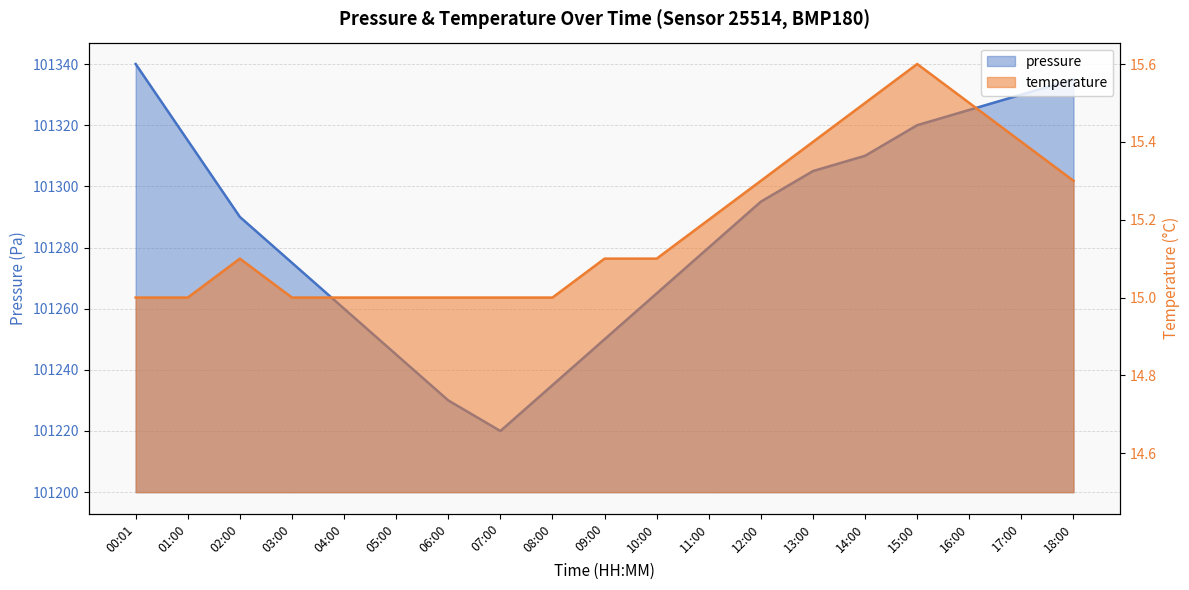

Which category has the highest value across all series?

00:01